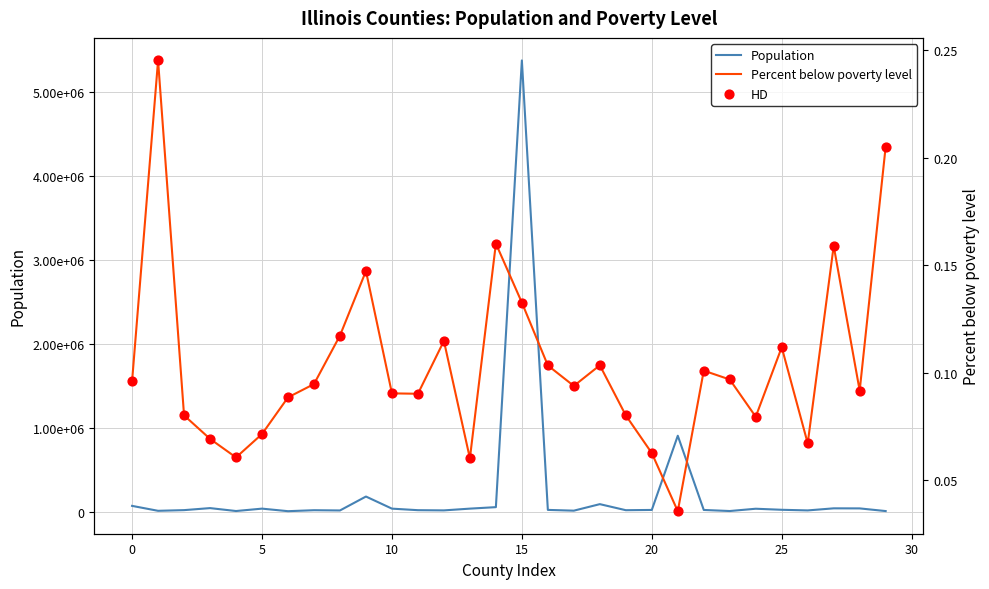

Is the value of Population at 23 greater than the value of Percent below poverty level at 15?

Yes